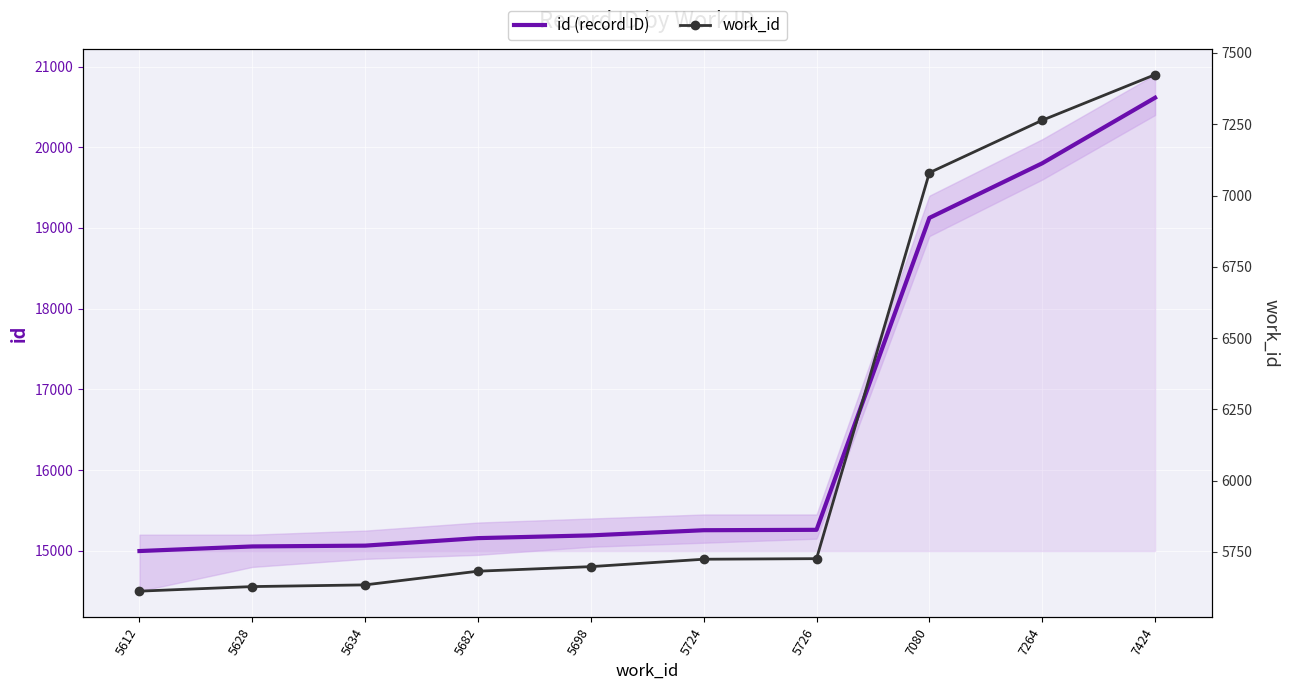

At which category does the chart reach its peak across all series?

7424